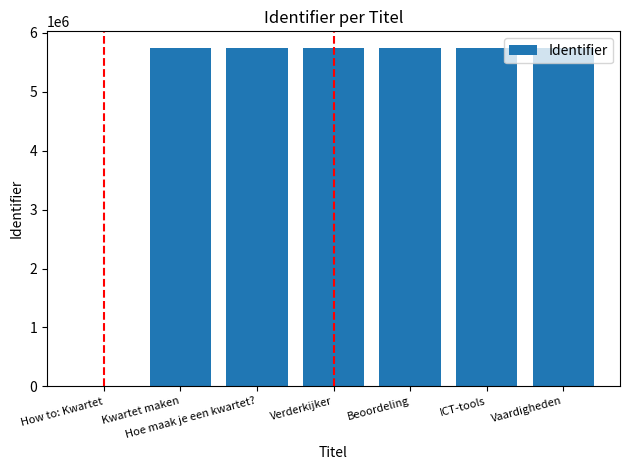

How many data points does each series have?

7